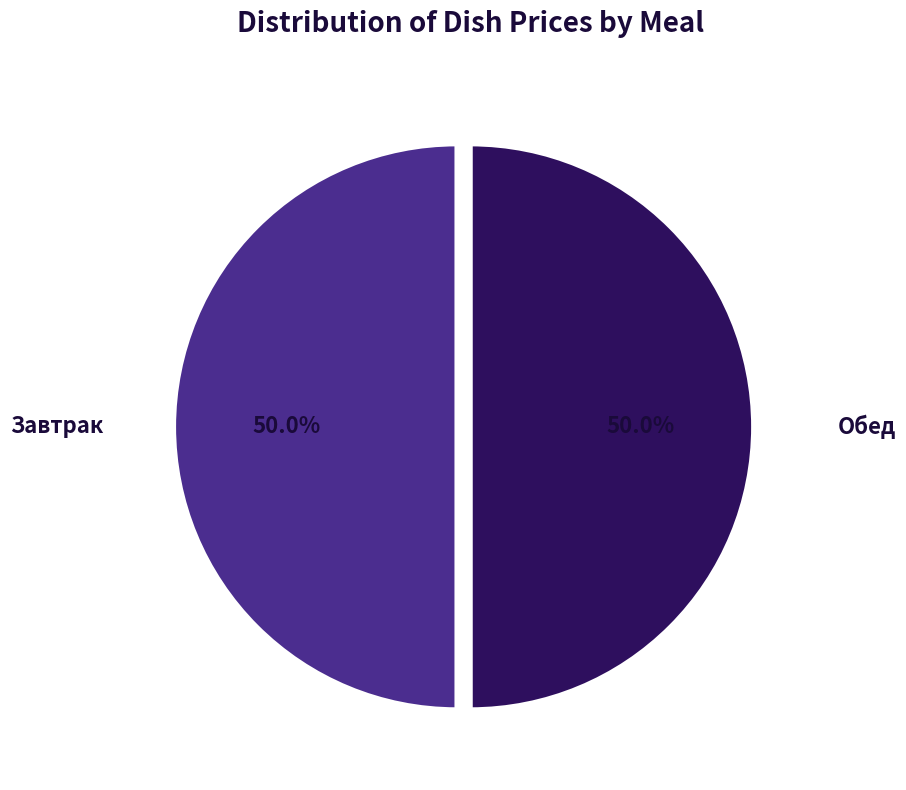

Approximately how many times larger is the value at Завтрак compared to Обед?

1.0